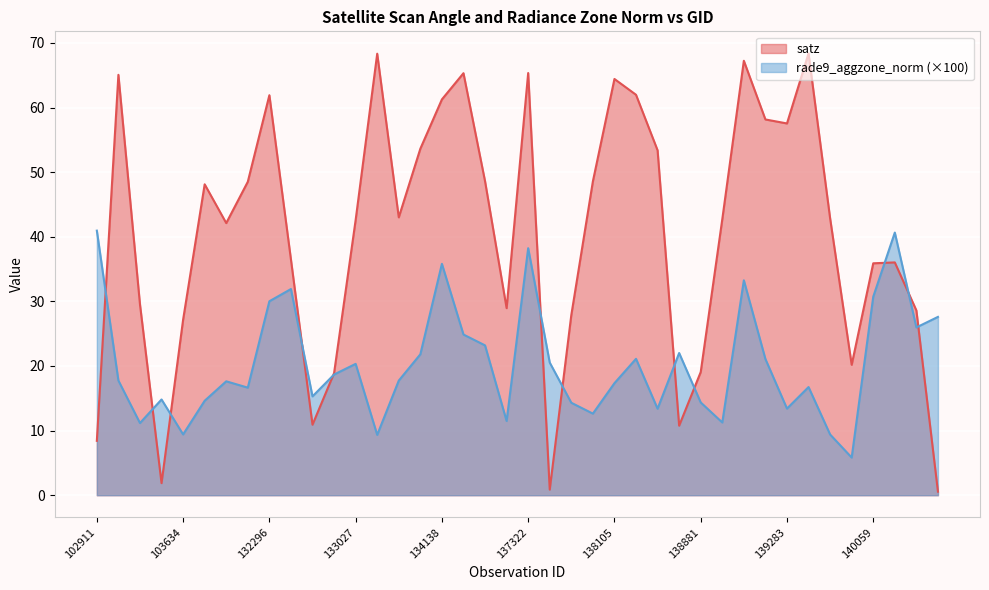

How many distinct data groups are displayed?

2